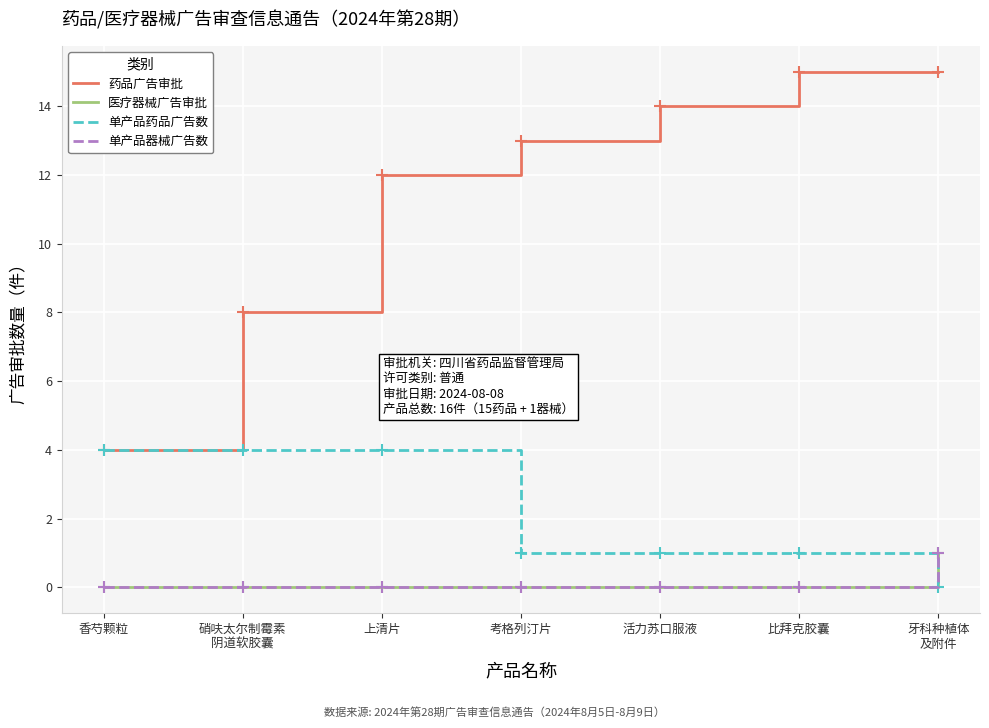

Reading left to right, what are all the values shown in this chart?

药品广告审批: 香芍颗粒=4	硝呋太尔制霉素
阴道软胶囊=8	上清片=12	考格列汀片=13	活力苏口服液=14	比拜克胶囊=15	牙科种植体
及附件=15
医疗器械广告审批: 香芍颗粒=0	硝呋太尔制霉素
阴道软胶囊=0	上清片=0	考格列汀片=0	活力苏口服液=0	比拜克胶囊=0	牙科种植体
及附件=1
单产品药品广告数: 香芍颗粒=4	硝呋太尔制霉素
阴道软胶囊=4	上清片=4	考格列汀片=1	活力苏口服液=1	比拜克胶囊=1	牙科种植体
及附件=0
单产品器械广告数: 香芍颗粒=0	硝呋太尔制霉素
阴道软胶囊=0	上清片=0	考格列汀片=0	活力苏口服液=0	比拜克胶囊=0	牙科种植体
及附件=1